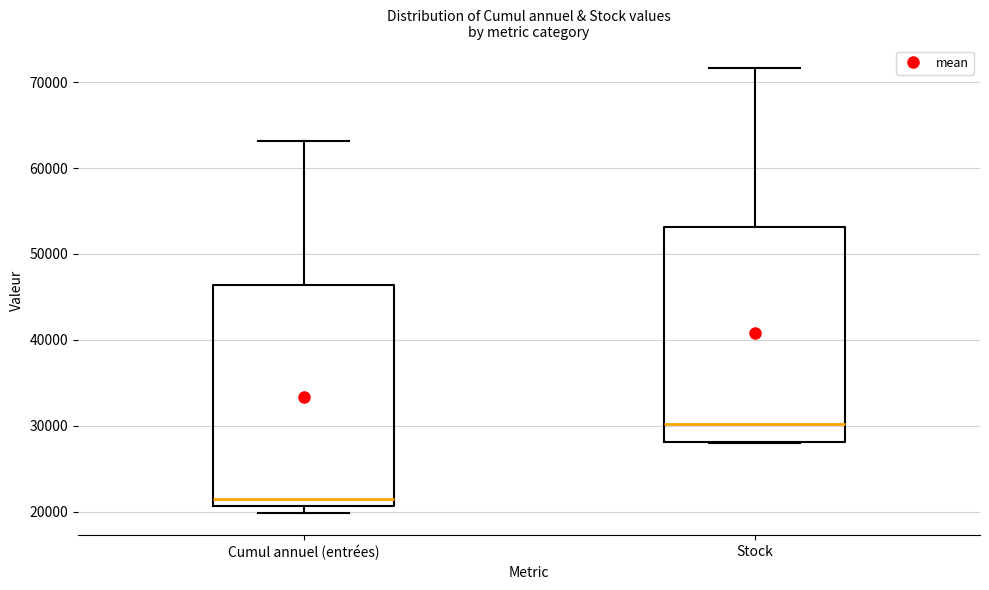

Which box's median line is the highest?

Stock